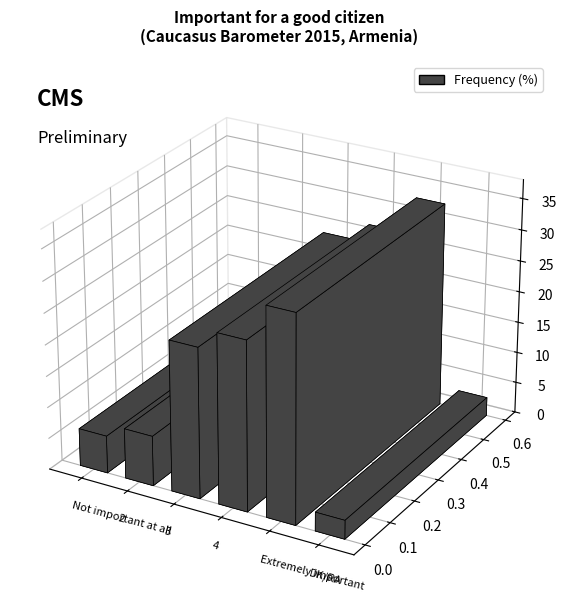

What is the smallest value displayed?

3